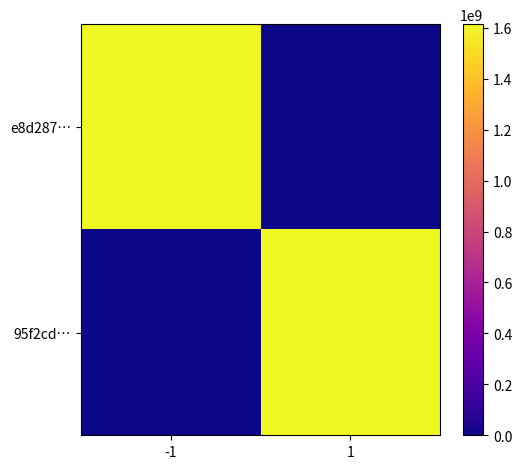

What is the greatest value displayed?

1614055455